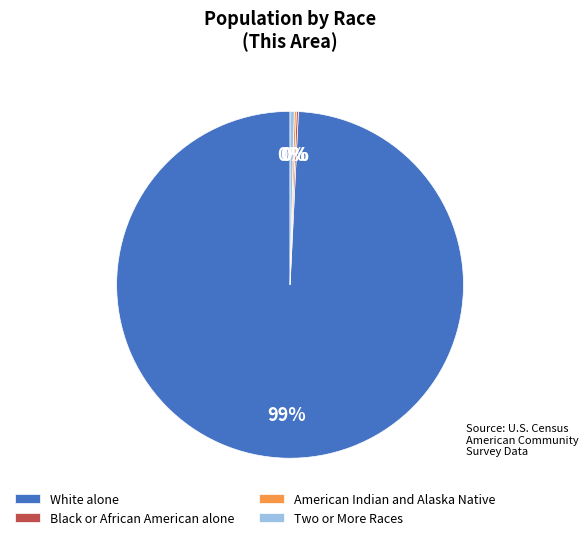

Which category has the biggest portion of the pie?

White alone